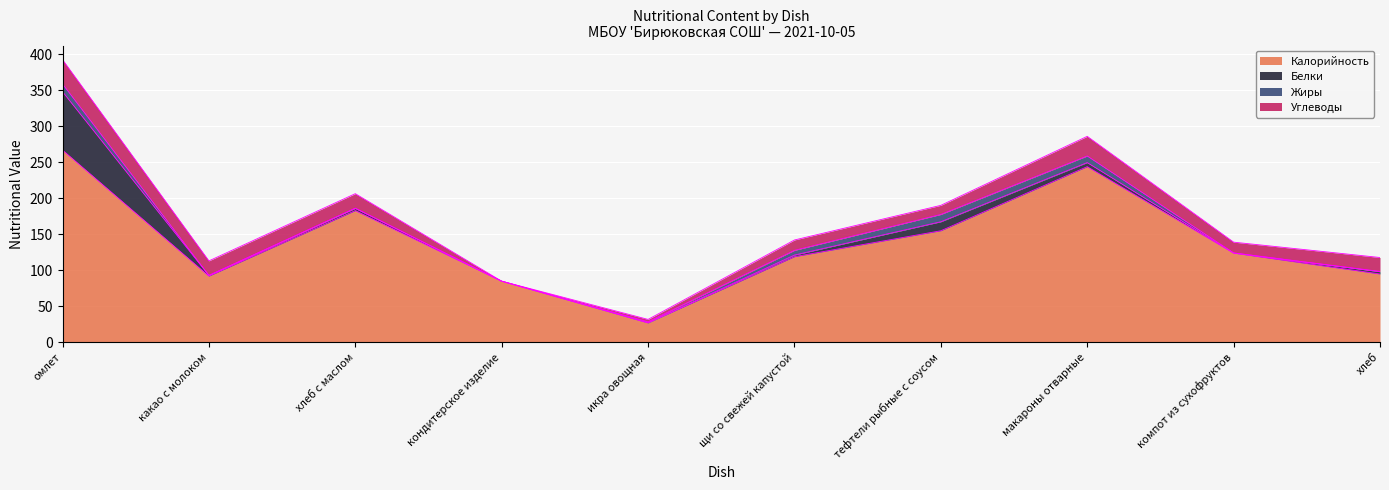

List the labels in order of Углеводы value, smallest first.

кондитерское изделие, икра овощная, тефтели рыбные с соусом, щи со свежей капустой, компот из сухофруктов, хлеб, хлеб с маслом, какао с молоком, макароны отварные, омлет